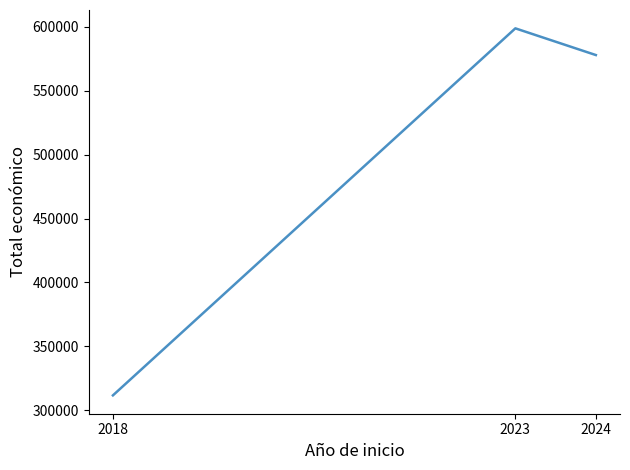

Rank the categories by value from lowest to highest.

2018, 2024, 2023